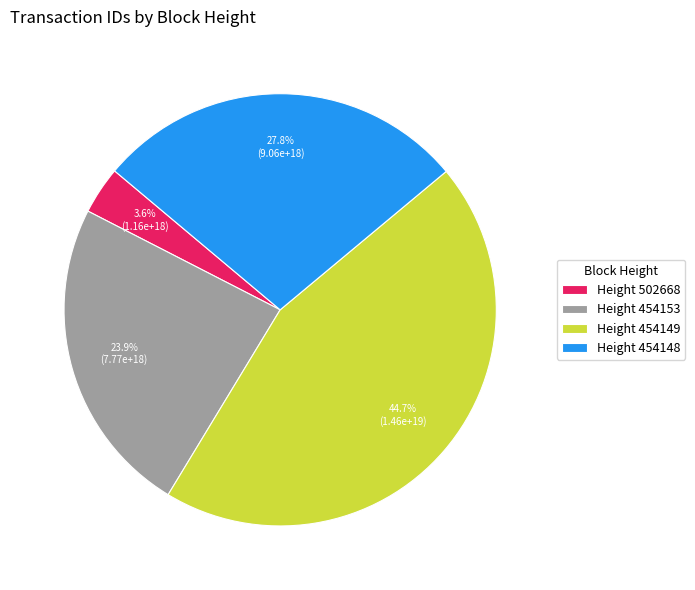

What percentage is NOT represented by Height 454148?

72.2%